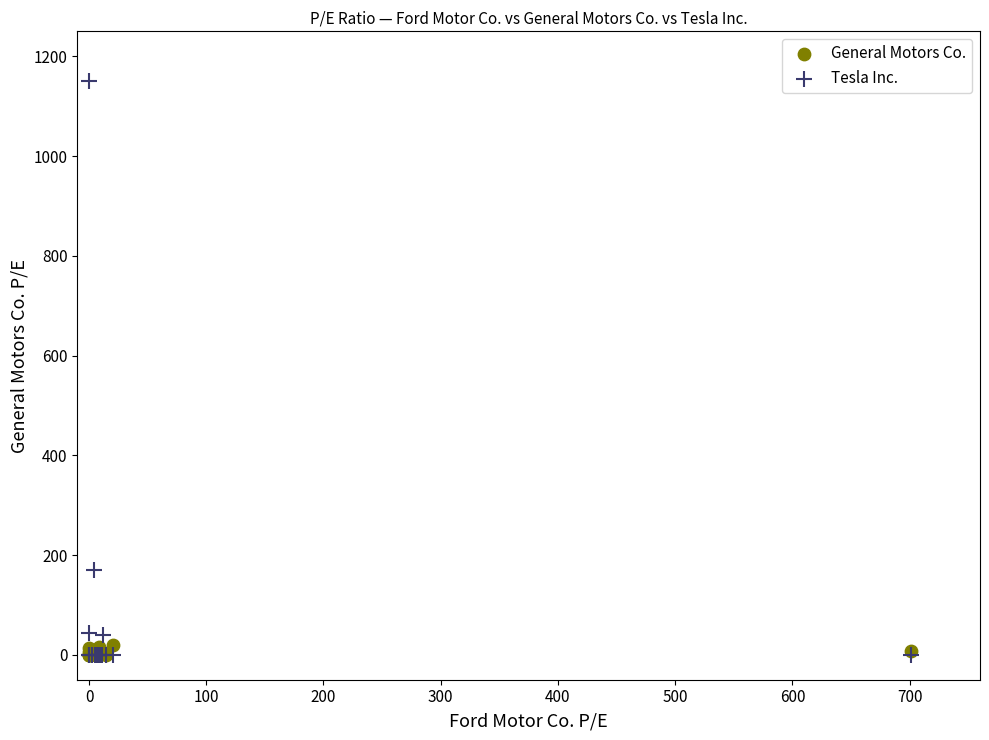

In the Tesla Inc. series, what Y value is closest to 574?

169.9